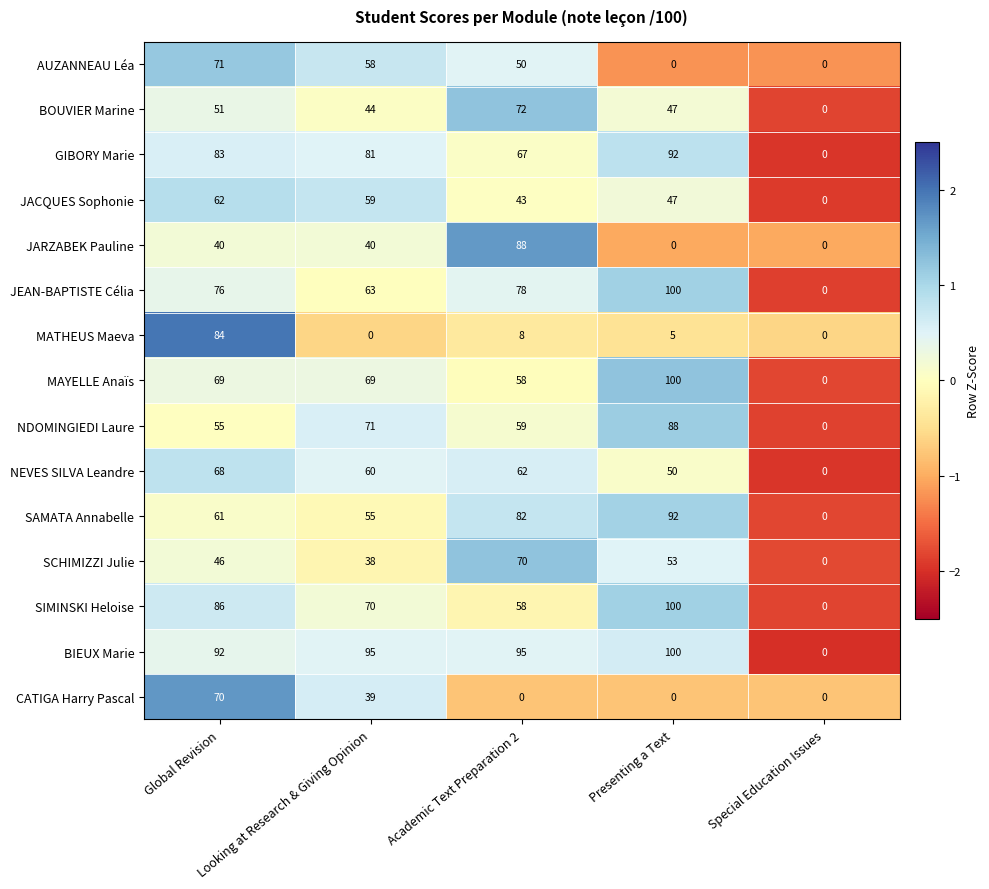

What is the average value of the MATHEUS Maeva series?

19